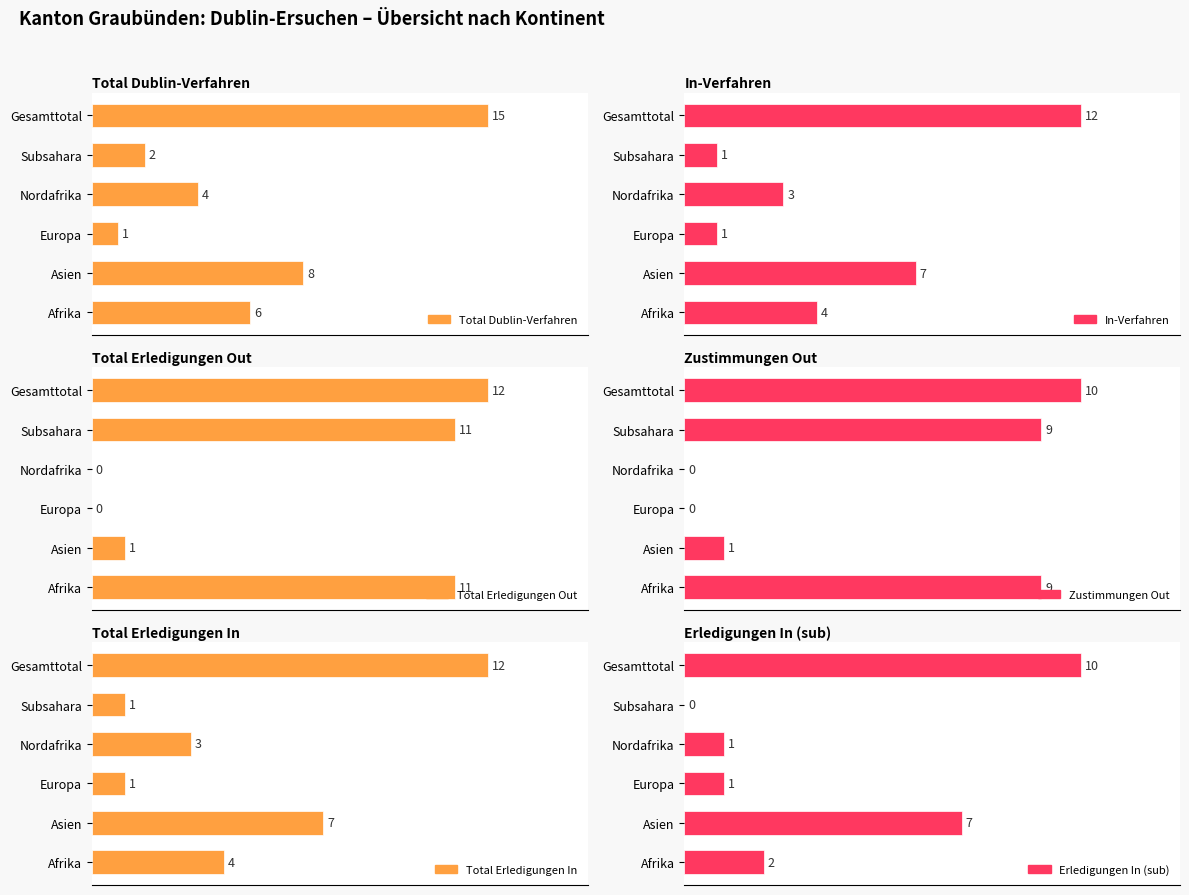

What is the maximum value for Total Erledigungen Out?

12